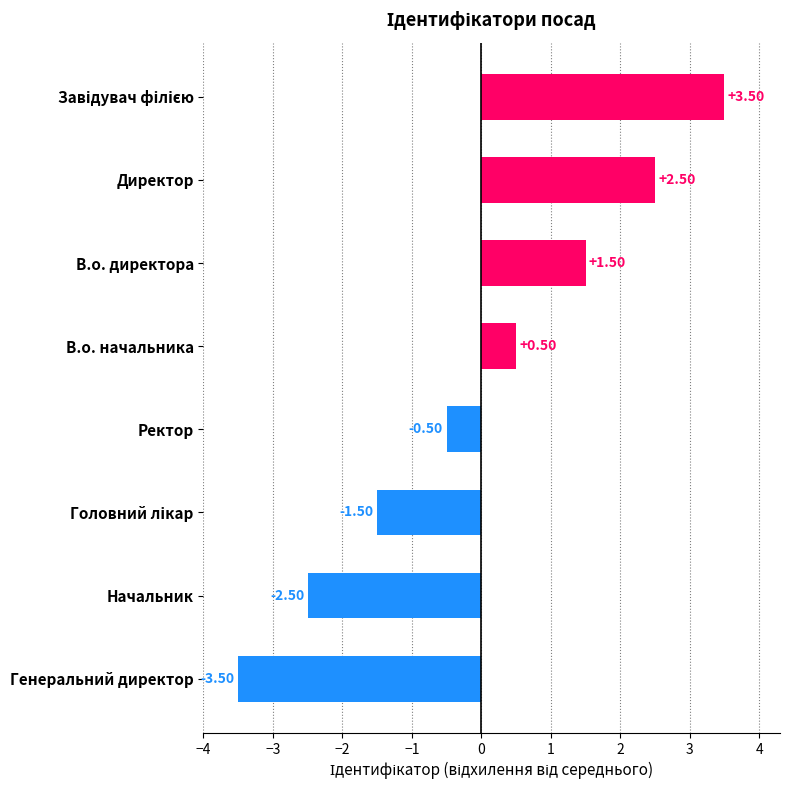

How many categories are shown in the chart?

8